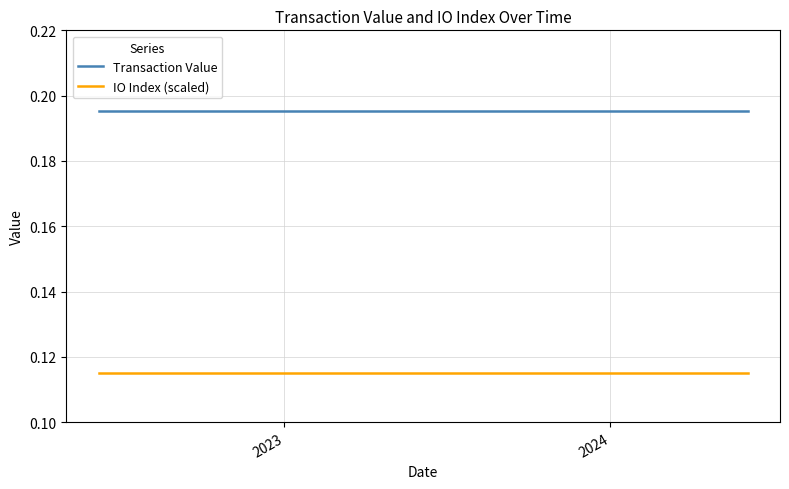

Rank the series by their average value, from highest to lowest.

Transaction Value, IO Index (scaled)